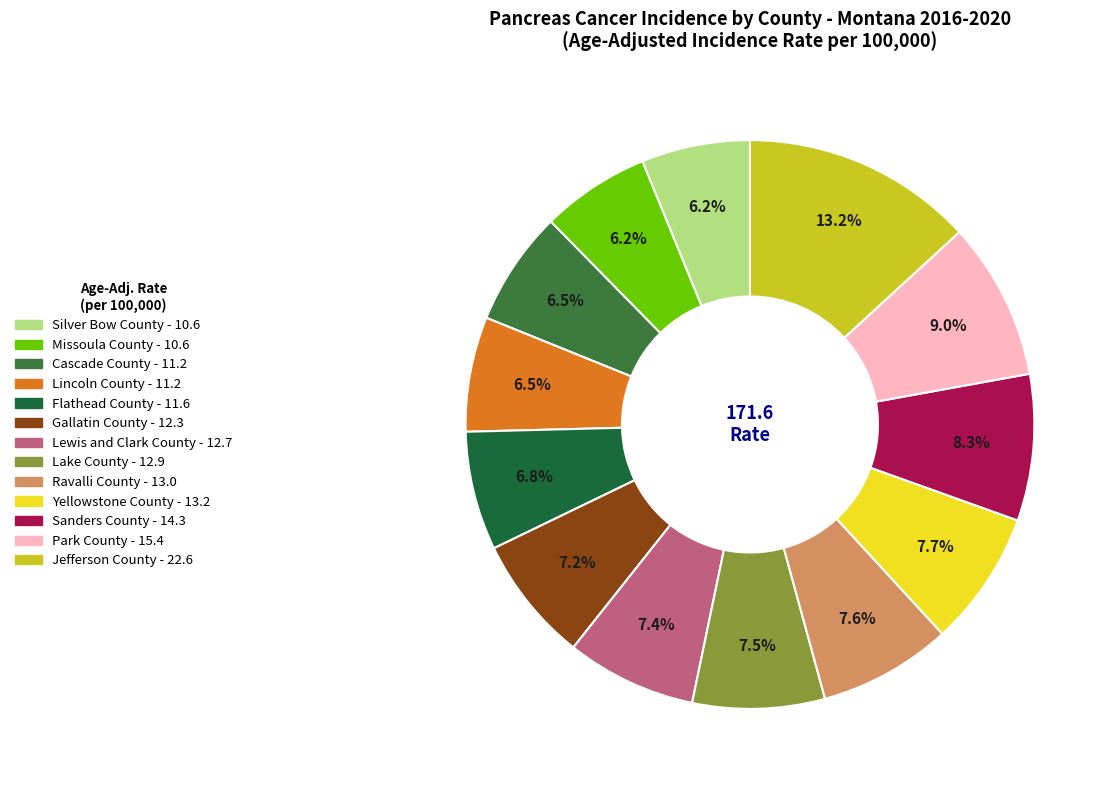

Is there a majority slice in this chart?

No